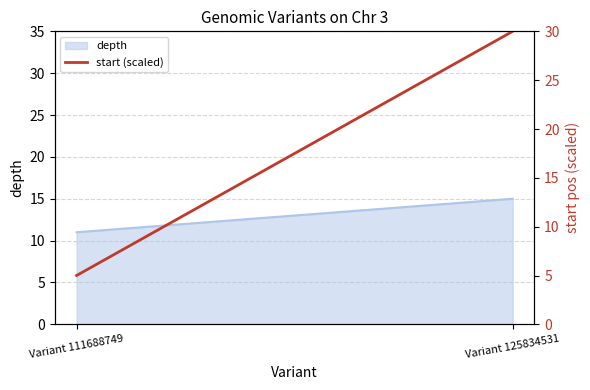

Is it true that the value at Variant 111688749 is 9?

False